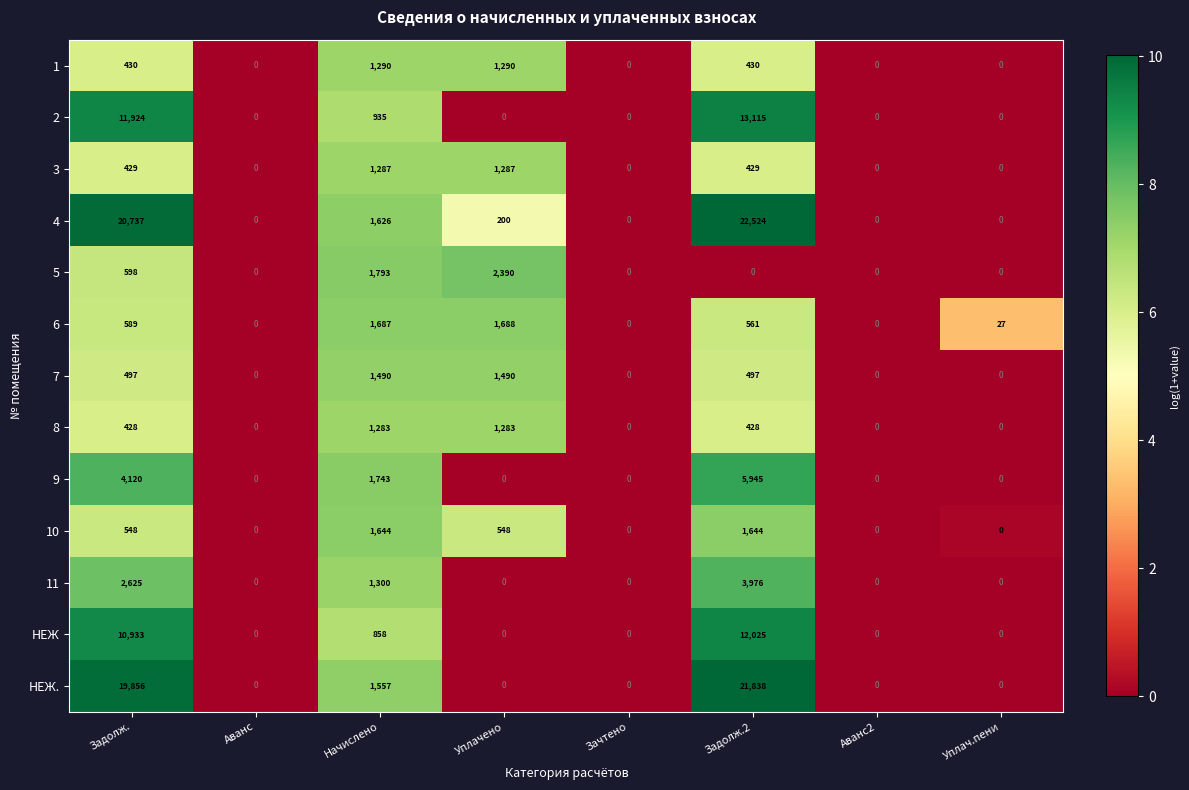

Count the number of data series in this chart.

13